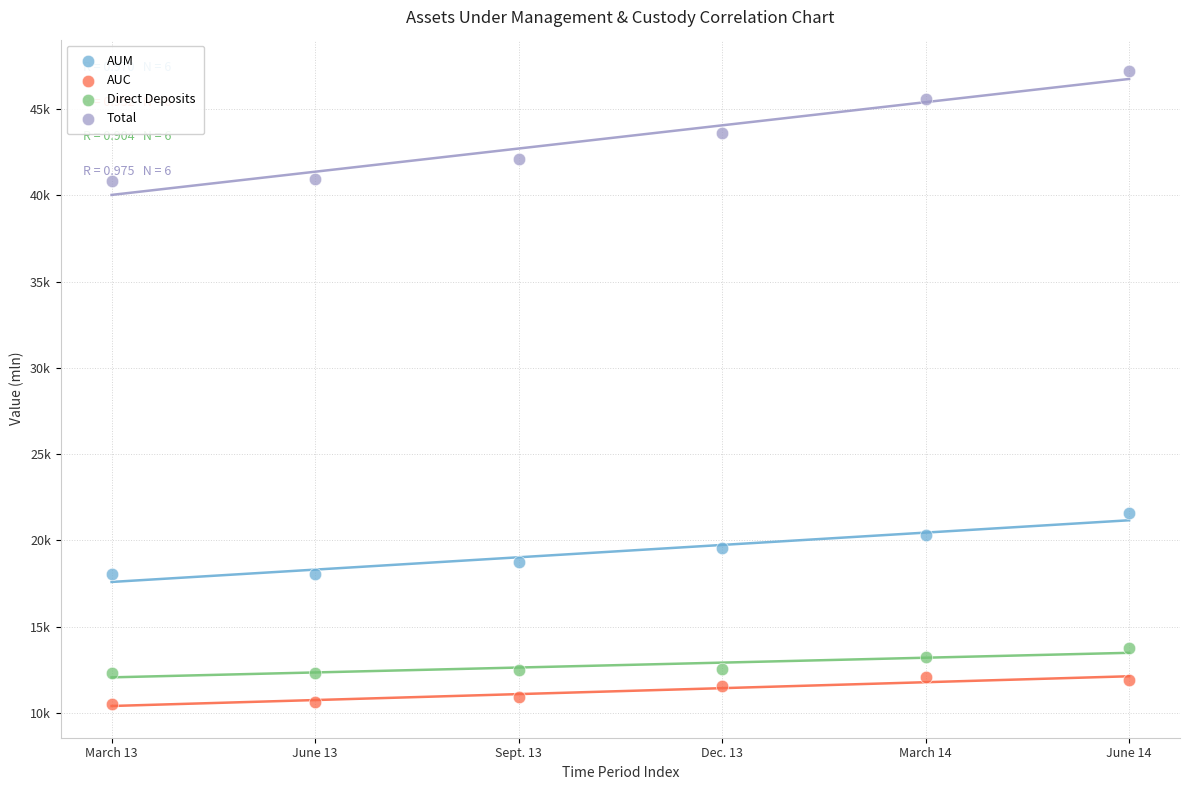

Which series reaches the maximum Y coordinate?

Total